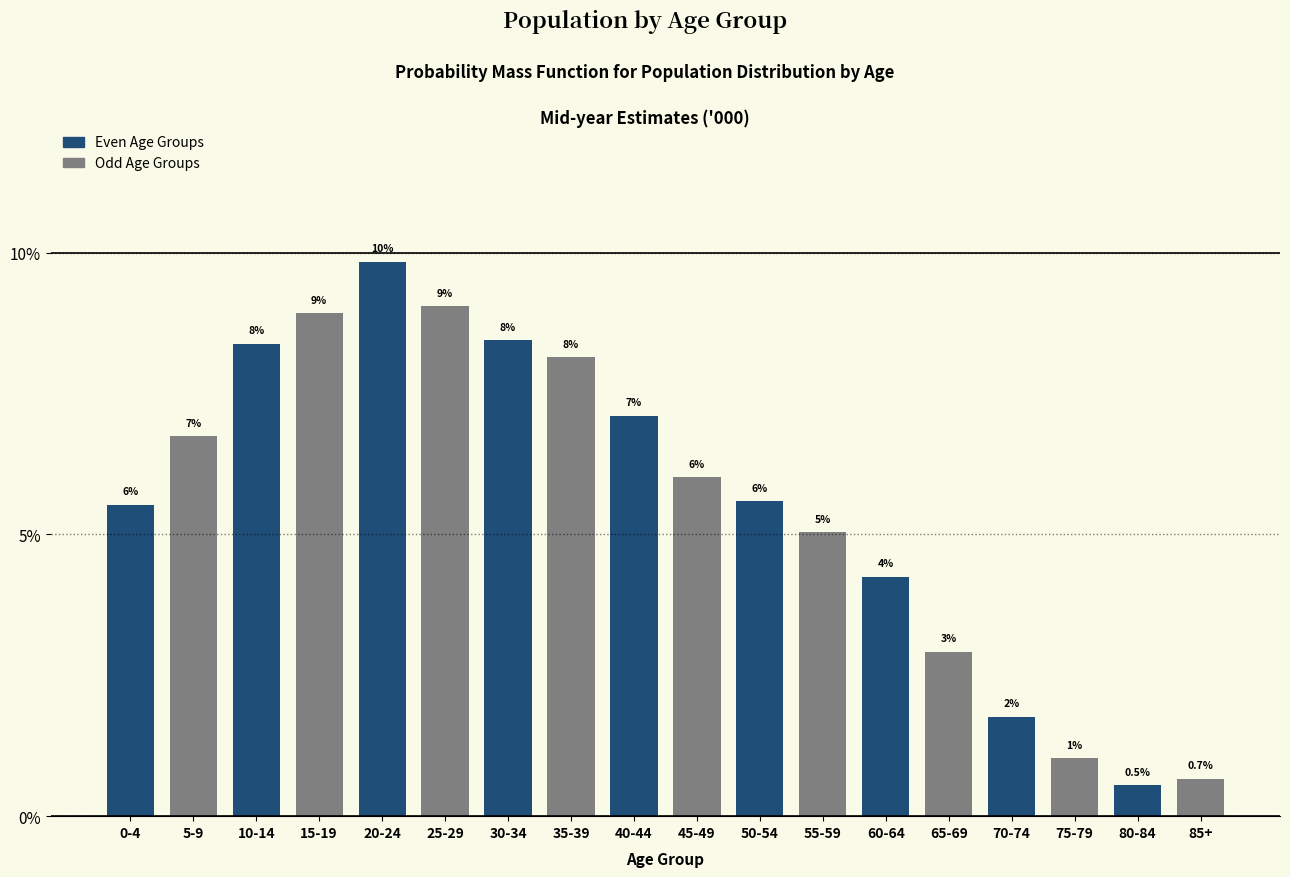

Does the chart contain any negative values?

No